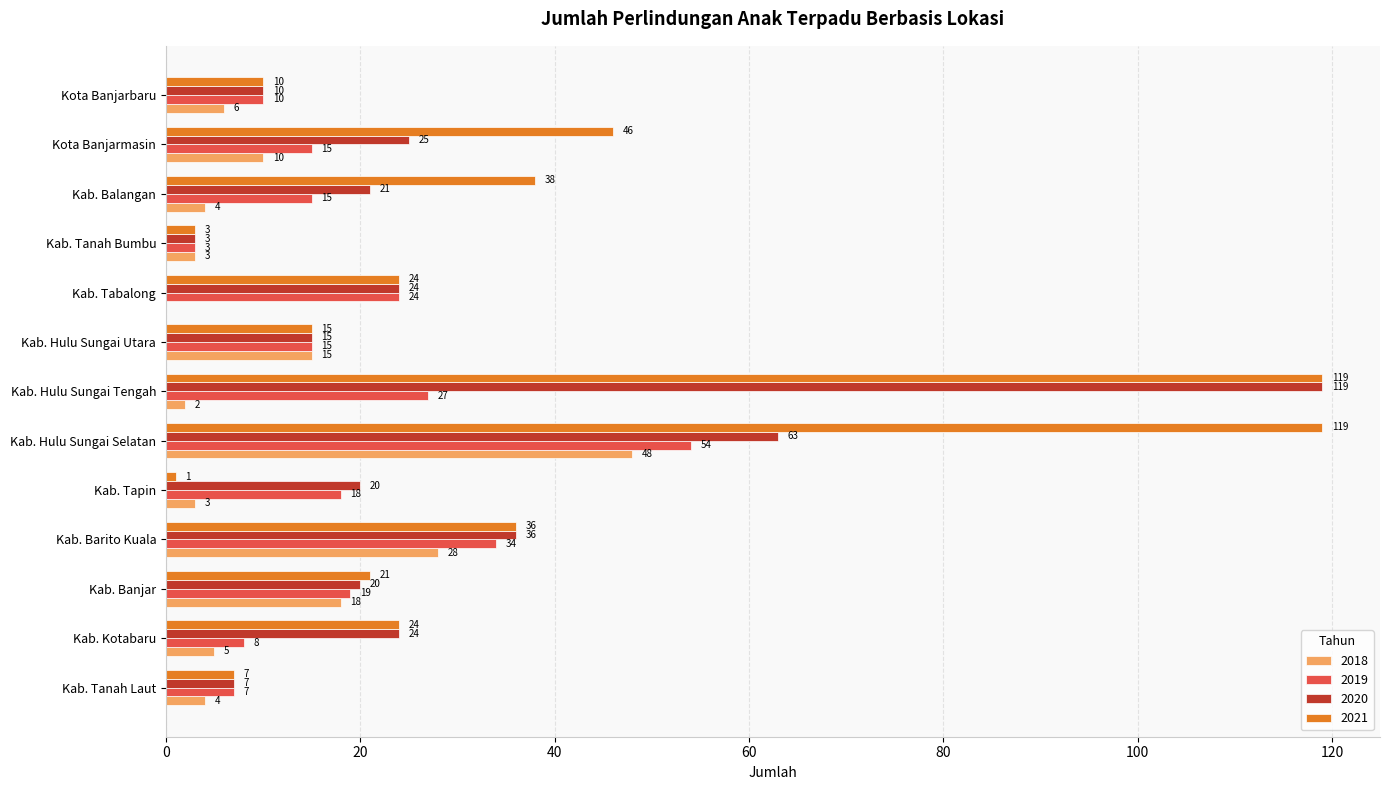

What is the total value across all series at Kab. Barito Kuala?

134